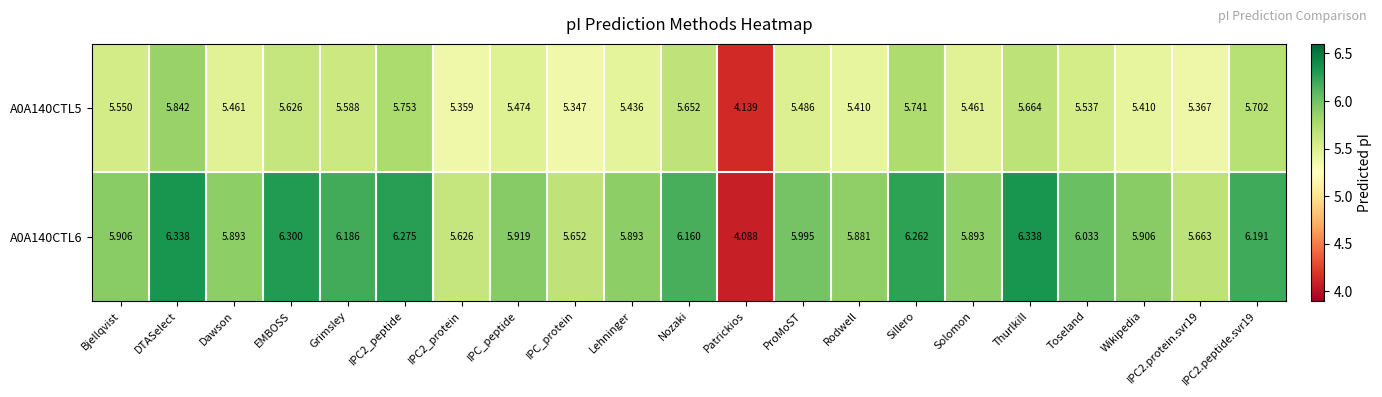

Is the value of A0A140CTL6 at IPC2.protein.svr19 greater than the value of A0A140CTL5 at Dawson?

Yes